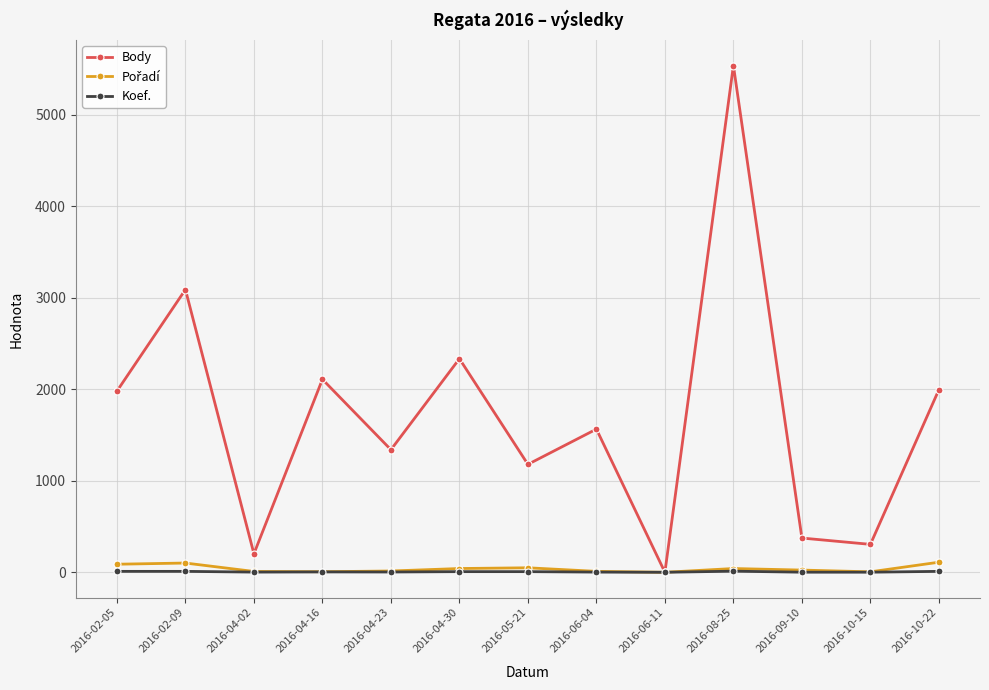

True or false: Body has more than 1 interior local peaks.

True